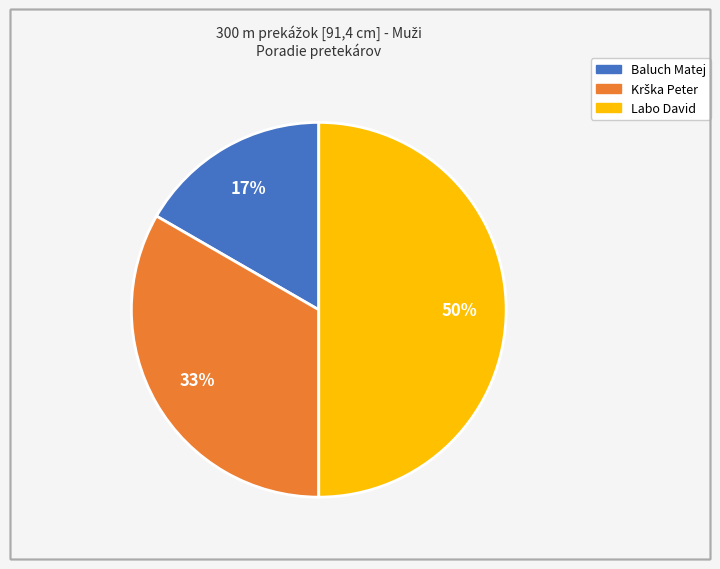

To the nearest percent, what is the difference between the largest and smallest slice percentages?

33%